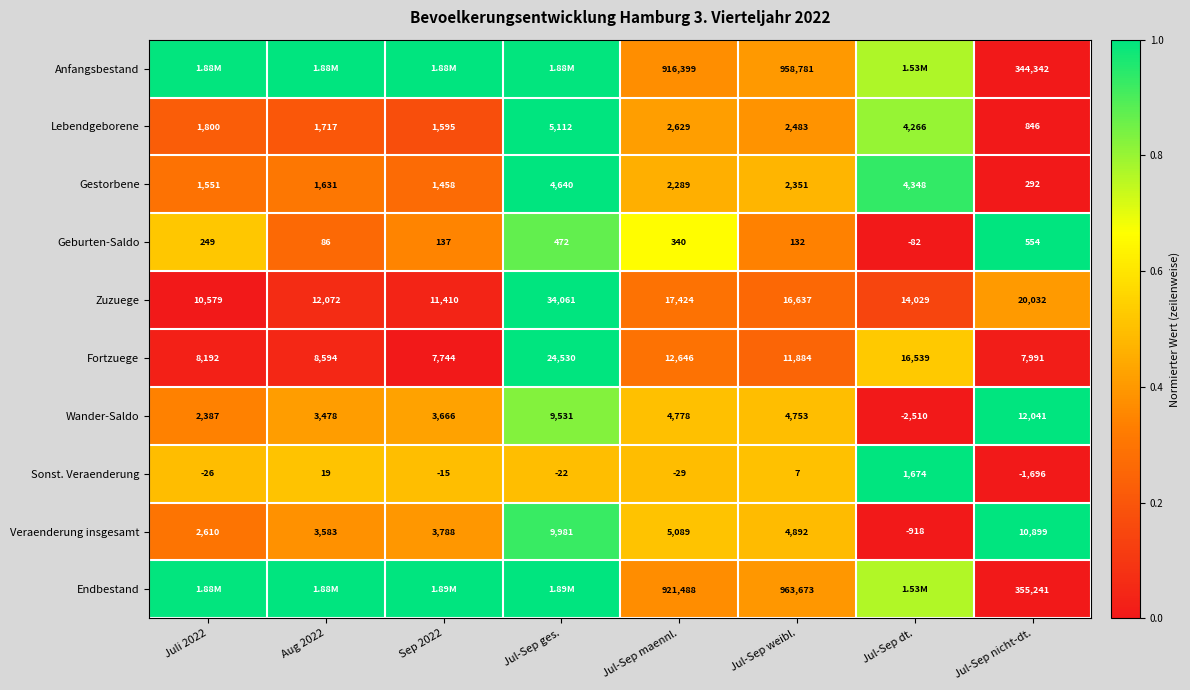

Is it true that Gestorbene equals 0.6 at Jul-Sep weibl.?

False